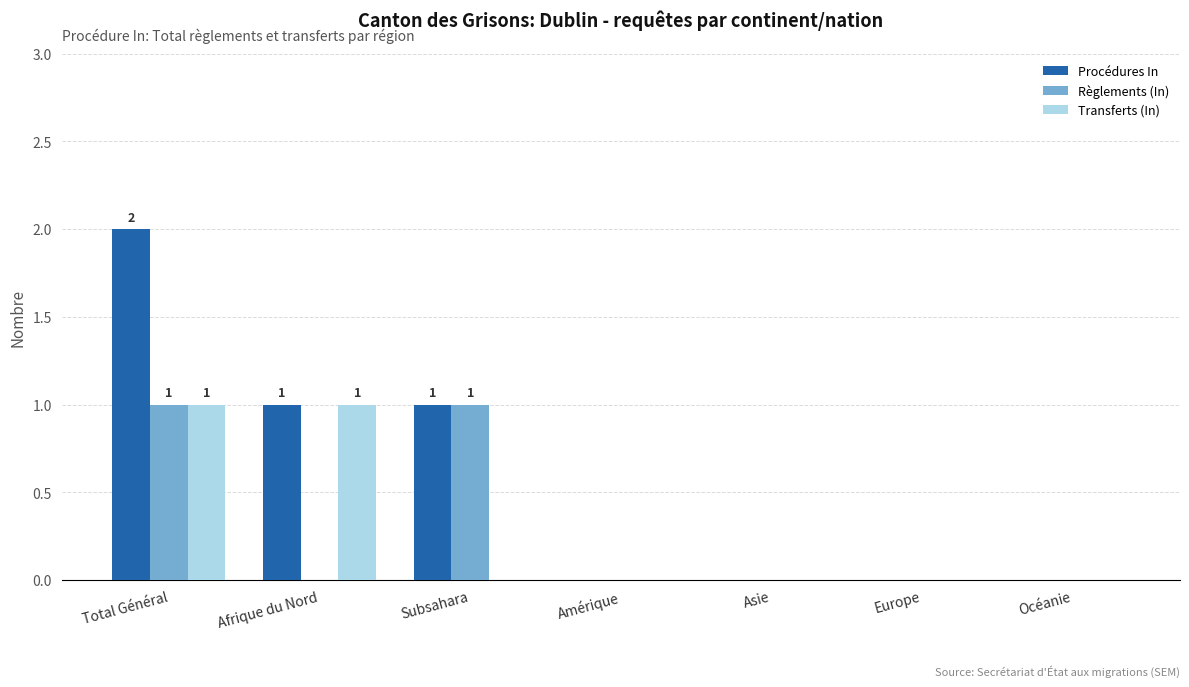

How many Règlements (In) values are between 0 and 1?

7